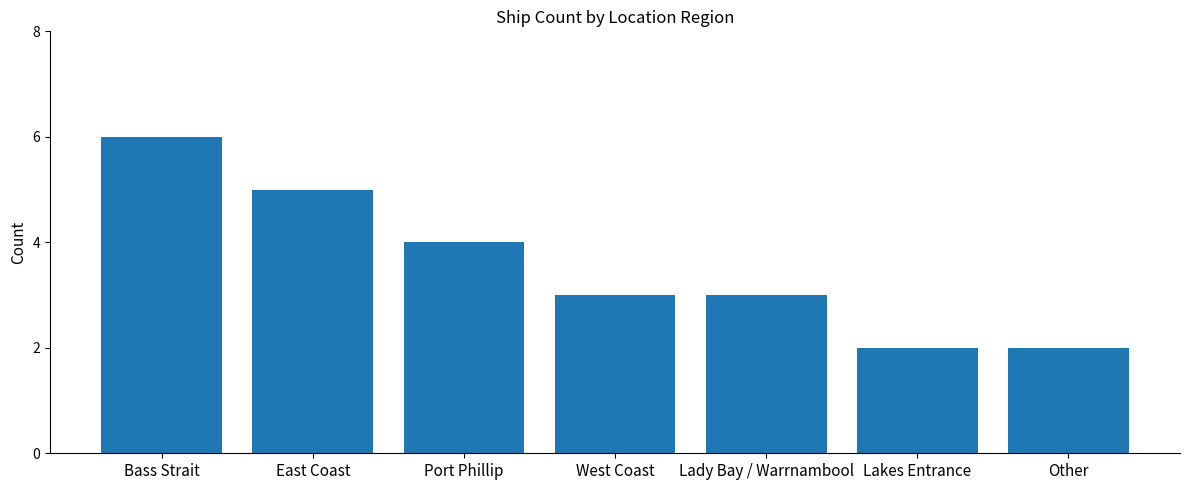

What is the ratio of the value at West Coast to the value at Lakes Entrance?

1.5